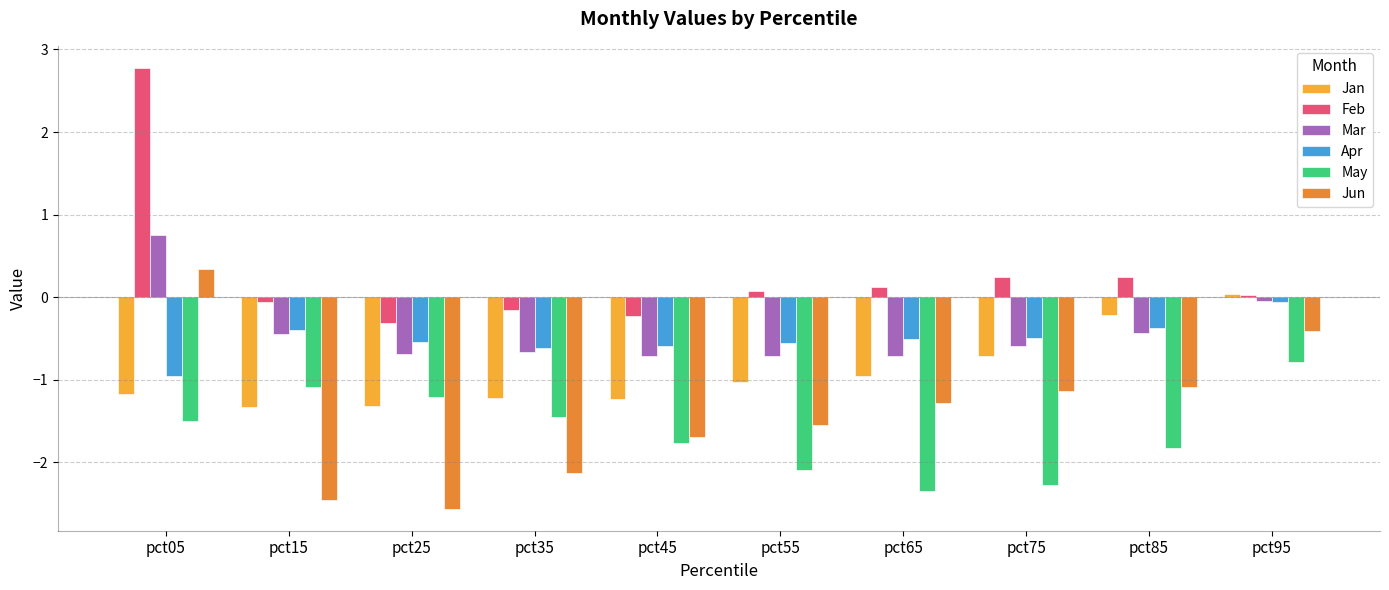

What is the difference between the second highest and minimum values in the Mar series?

0.7